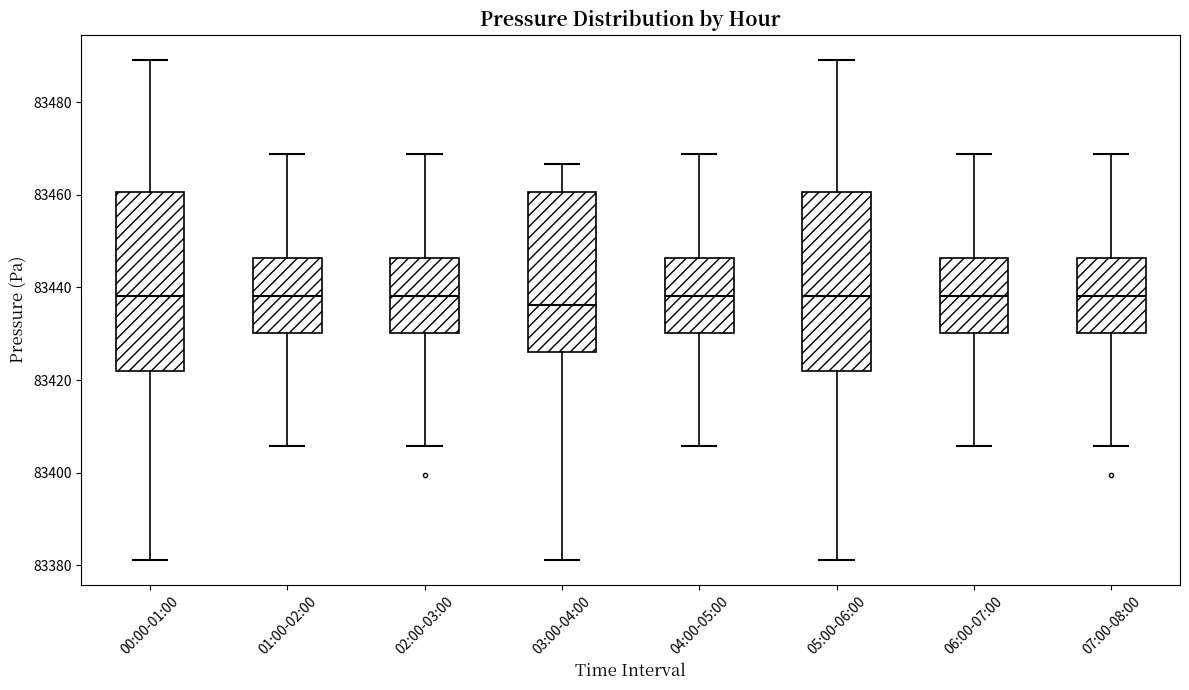

Reading left to right, transcribe this box plot: for each box, give where its median line is, the range the box spans, and where its two whiskers end, as read against the y-axis. The values are not printed on the chart, so give them approximately, as read against the axis.

00:00-01:00: median 83438, box 83422 to 83460, whiskers 83382 to 83490
01:00-02:00: median 83438, box 83430 to 83446, whiskers 83406 to 83468
02:00-03:00: median 83438, box 83430 to 83446, whiskers 83406 to 83468
03:00-04:00: median 83436, box 83426 to 83460, whiskers 83382 to 83466
04:00-05:00: median 83438, box 83430 to 83446, whiskers 83406 to 83468
05:00-06:00: median 83438, box 83422 to 83460, whiskers 83382 to 83490
06:00-07:00: median 83438, box 83430 to 83446, whiskers 83406 to 83468
07:00-08:00: median 83438, box 83430 to 83446, whiskers 83406 to 83468